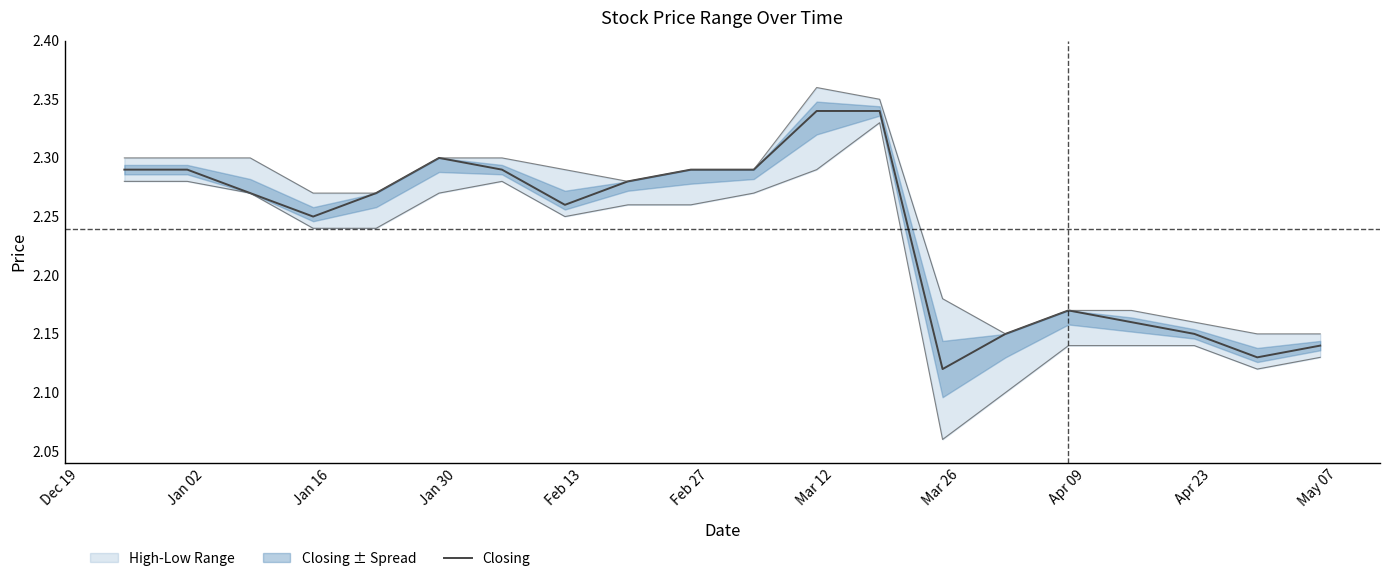

Which has a higher value, Mar 12 or Apr 23?

Mar 12